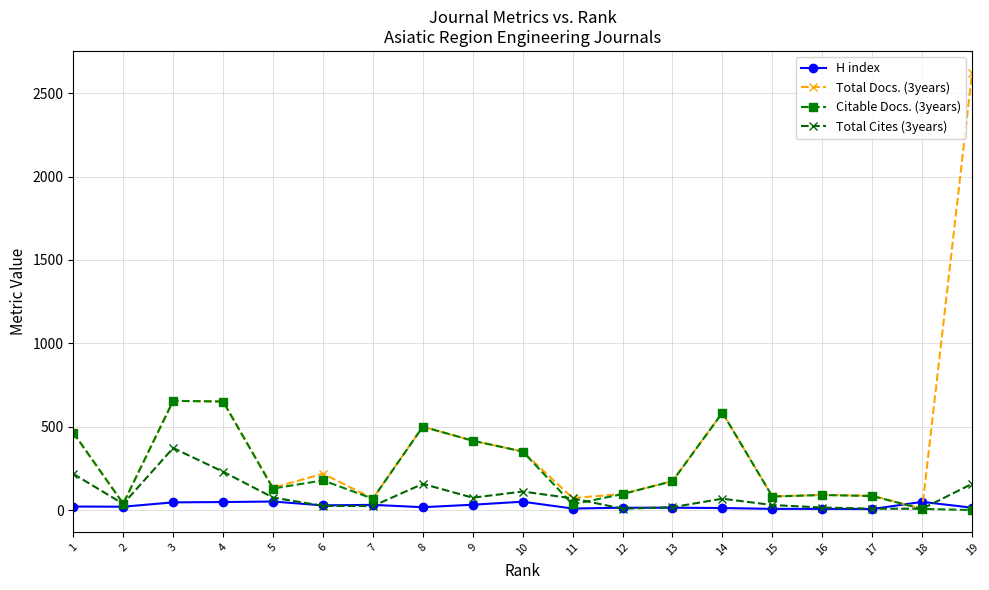

Rank the series by their maximum value, from lowest to highest.

H index, Total Cites (3years), Citable Docs. (3years), Total Docs. (3years)